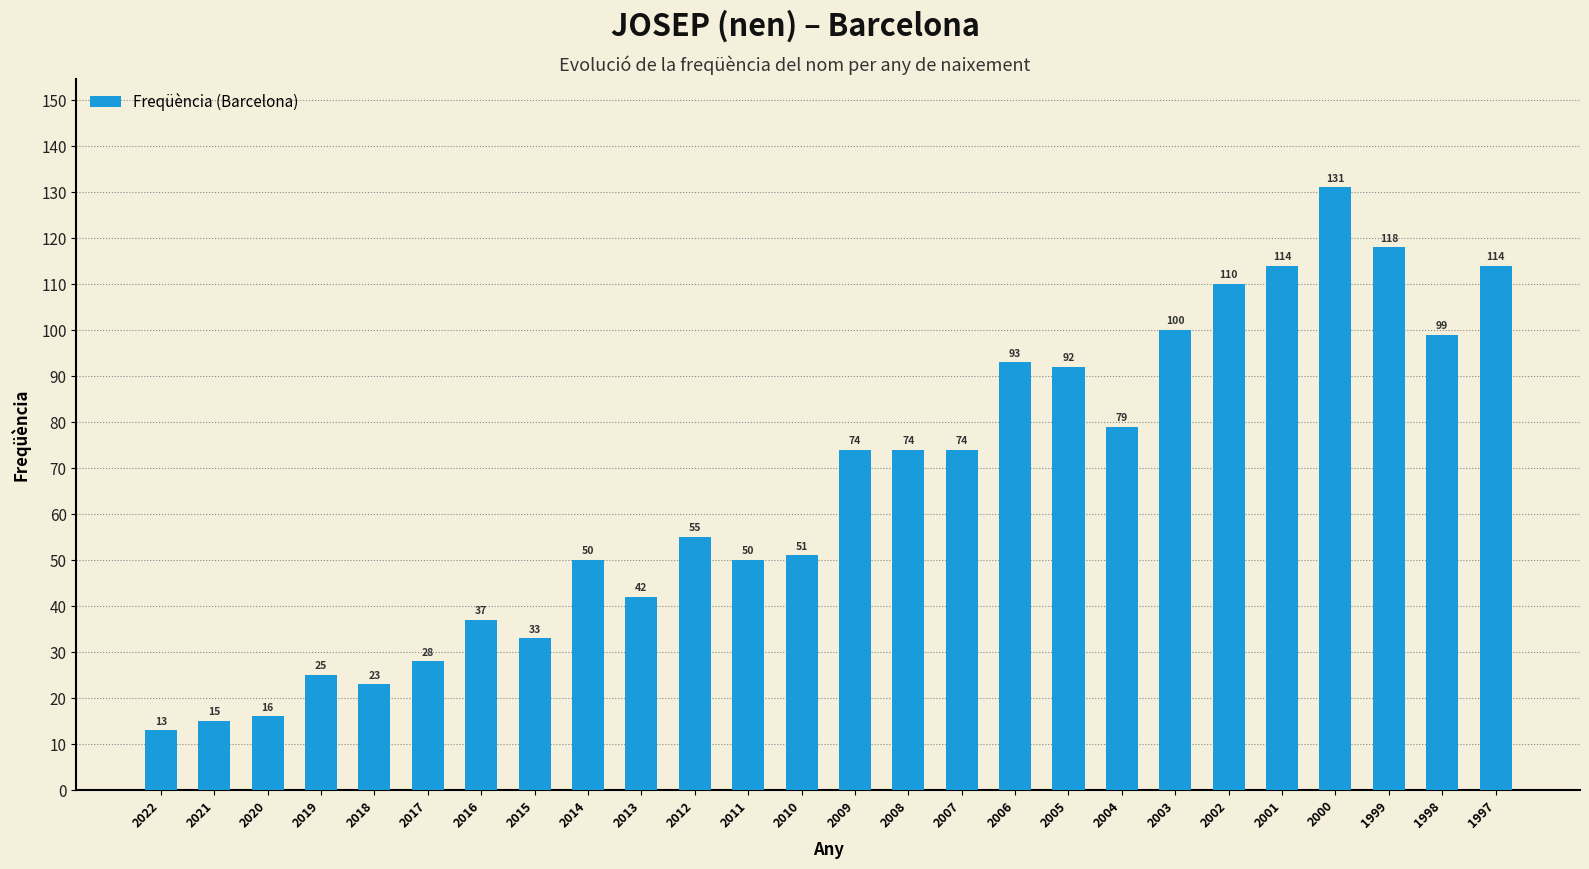

What is the difference between the maximum and minimum values?

118